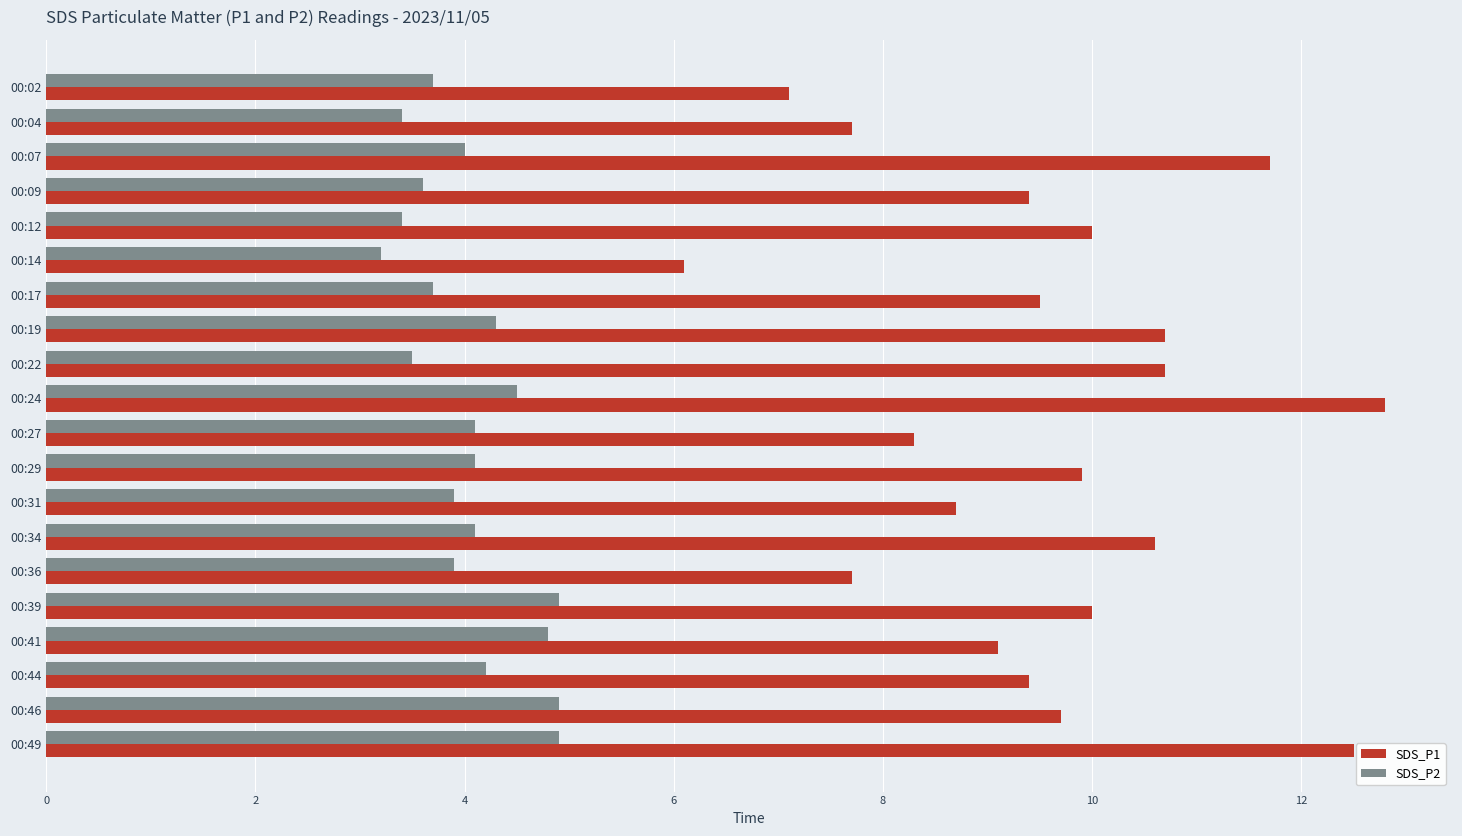

At how many categories does at least one series exceed 9?

14